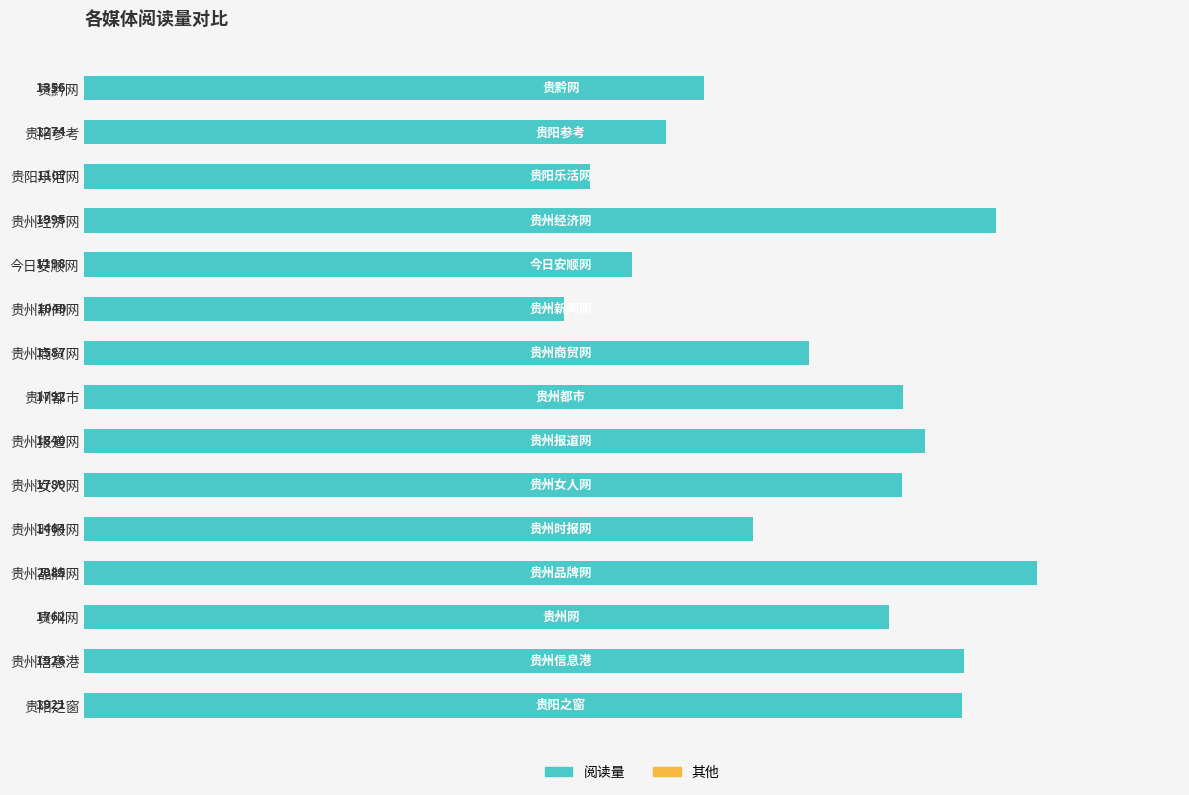

List the labels in order of value, smallest first.

贵州新闻网, 贵阳乐活网, 今日安顺网, 贵阳参考, 贵黔网, 贵州时报网, 贵州商贸网, 贵州网, 贵州女人网, 贵州都市, 贵州报道网, 贵阳之窗, 贵州信息港, 贵州经济网, 贵州品牌网